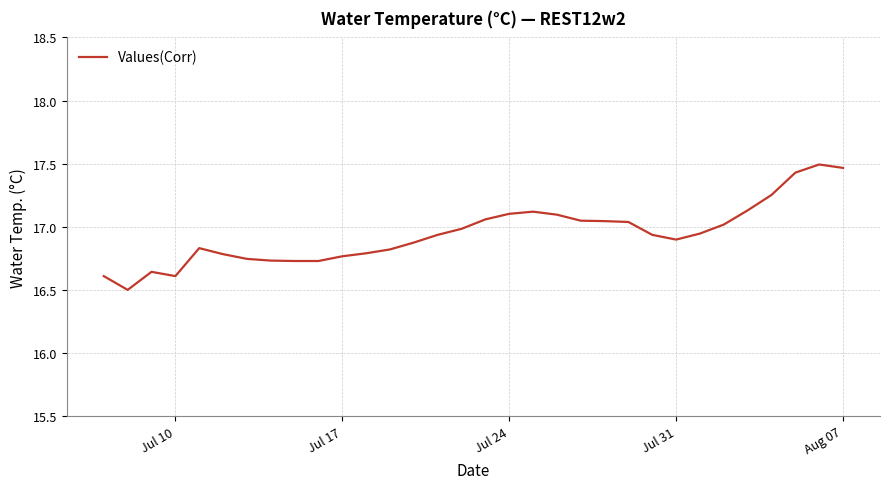

What is the minimum value shown in the chart?

16.5